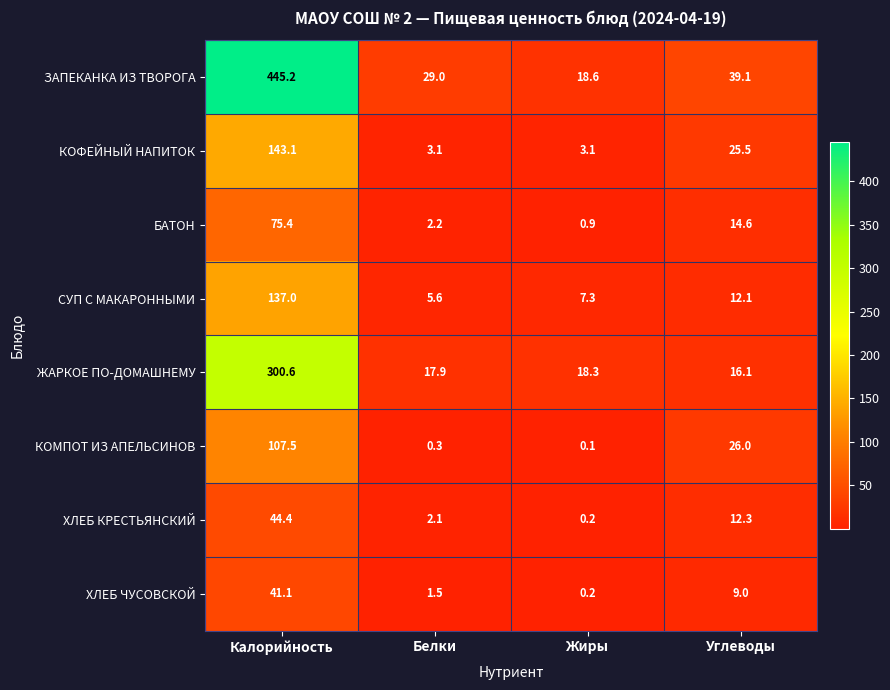

How many distinct data groups are displayed?

8